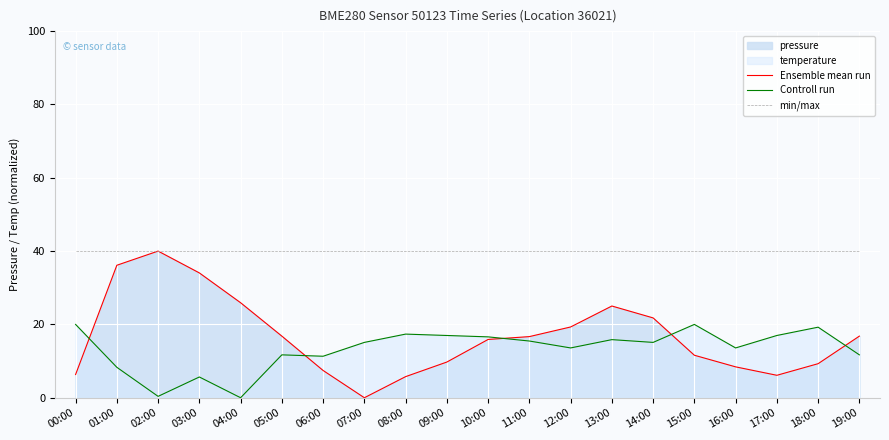

List the labels in order of min/max value, smallest first.

00:00, 01:00, 02:00, 03:00, 04:00, 05:00, 06:00, 07:00, 08:00, 09:00, 10:00, 11:00, 12:00, 13:00, 14:00, 15:00, 16:00, 17:00, 18:00, 19:00